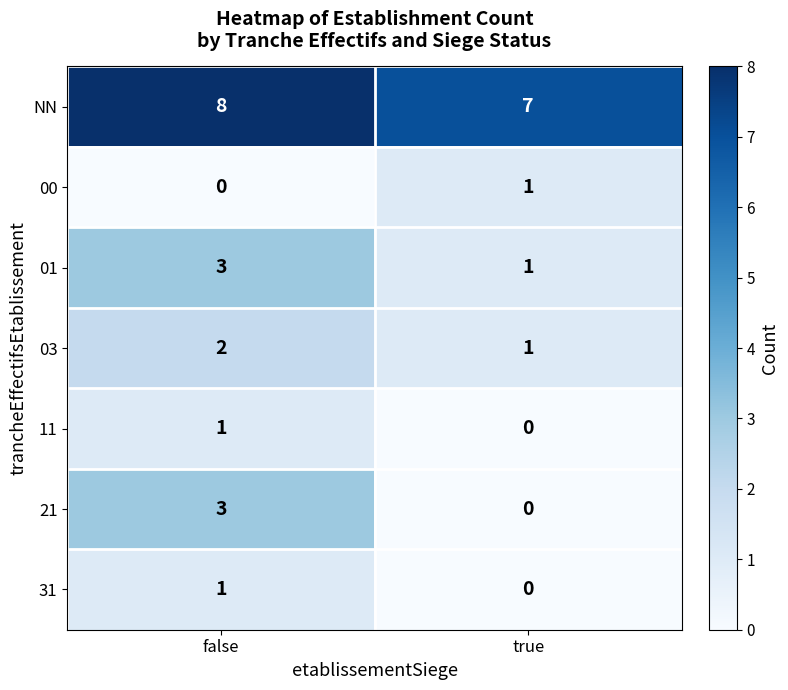

At which label is 11 closest to 0?

true